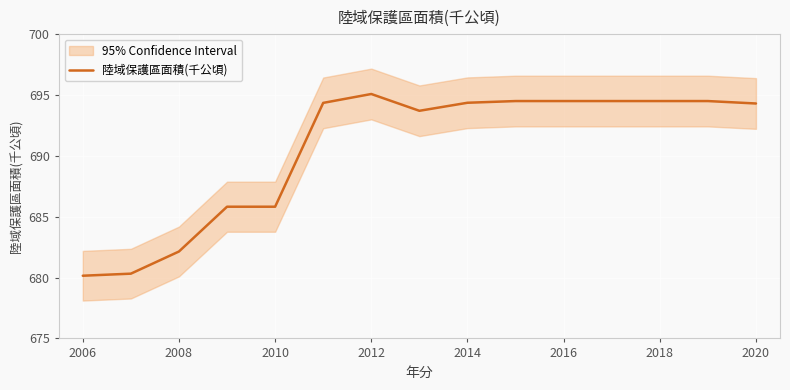

What is the sum of all values?

10358.5